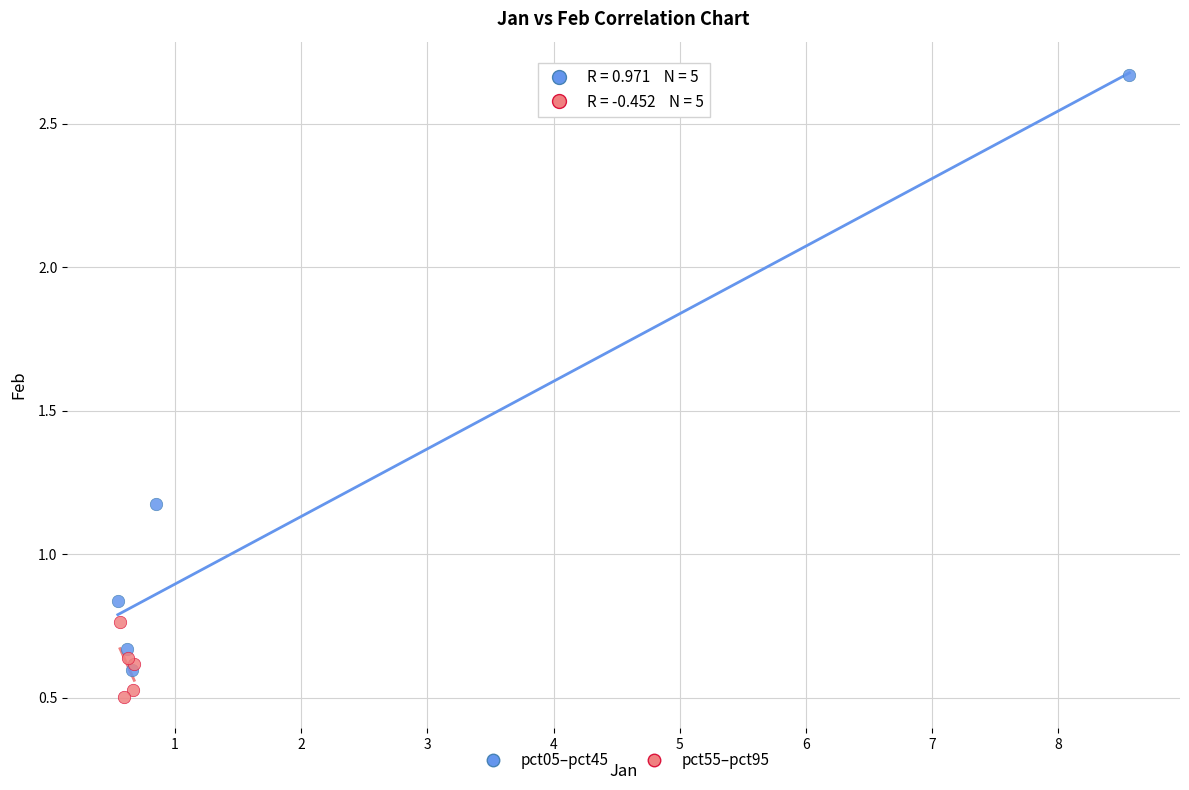

Which series contains the highest Y value?

pct05–pct45